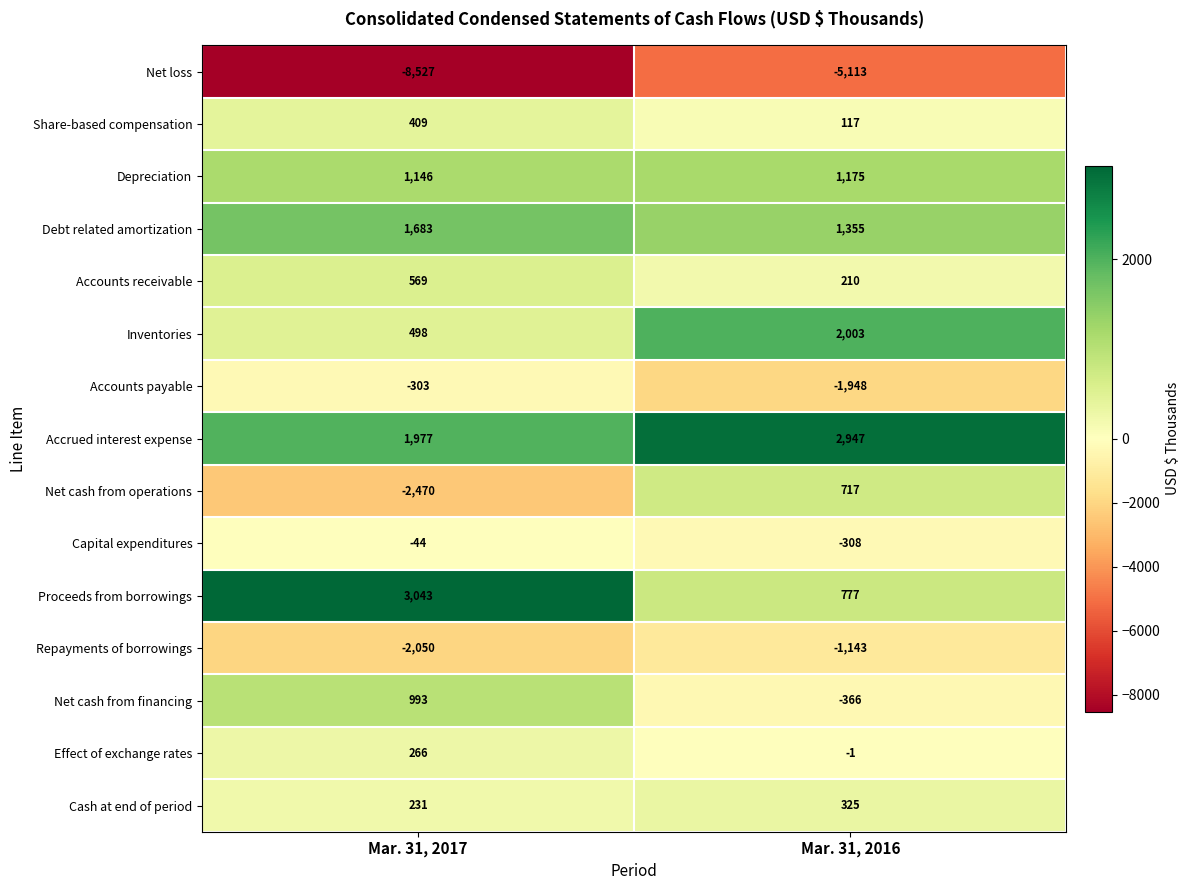

List the series in order of their peak value, highest first.

Proceeds from borrowings, Accrued interest expense, Inventories, Debt related amortization, Depreciation, Net cash from financing, Net cash from operations, Accounts receivable, Share-based compensation, Cash at end of period, Effect of exchange rates, Capital expenditures, Accounts payable, Repayments of borrowings, Net loss